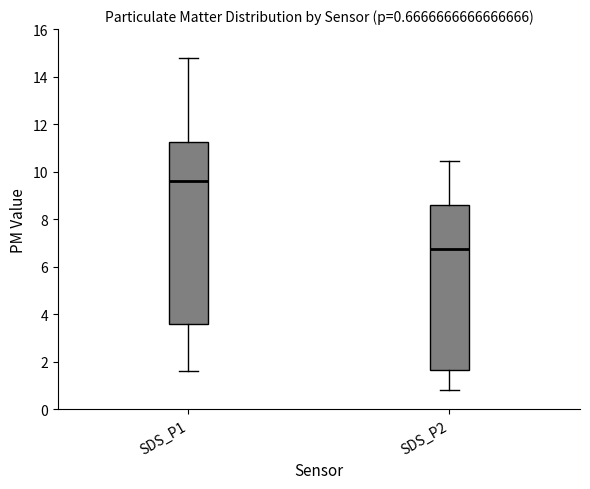

Comparing the boxes themselves (not the whiskers), which one is the tallest?

SDS_P1